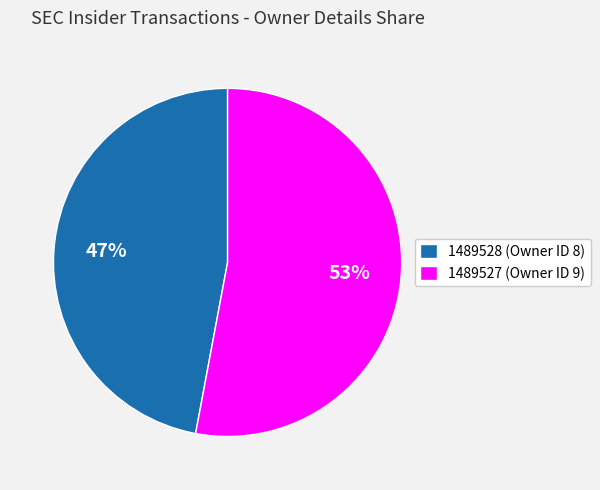

How many slices are in this pie chart?

2